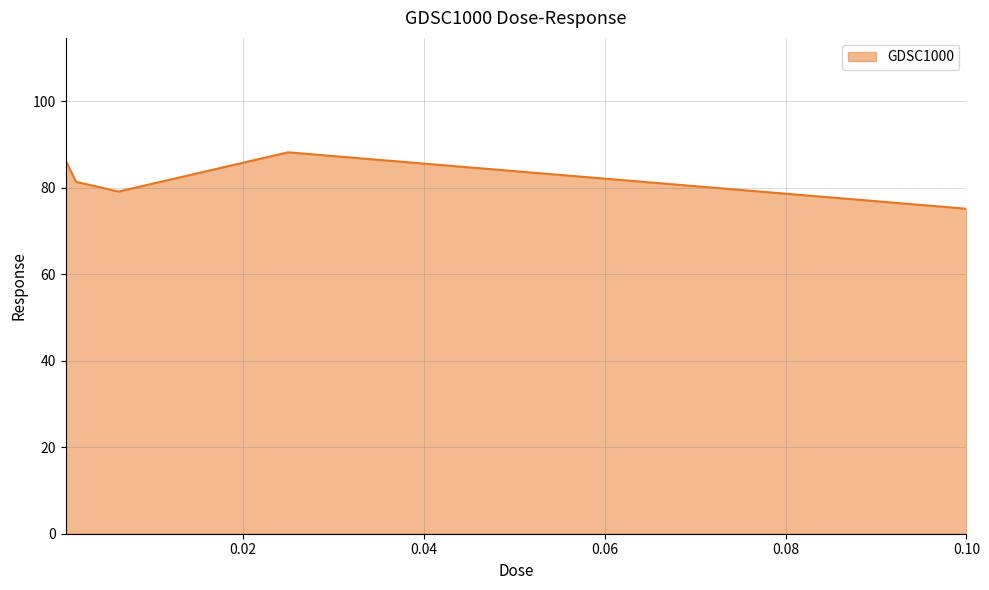

What is the average value?

82.0